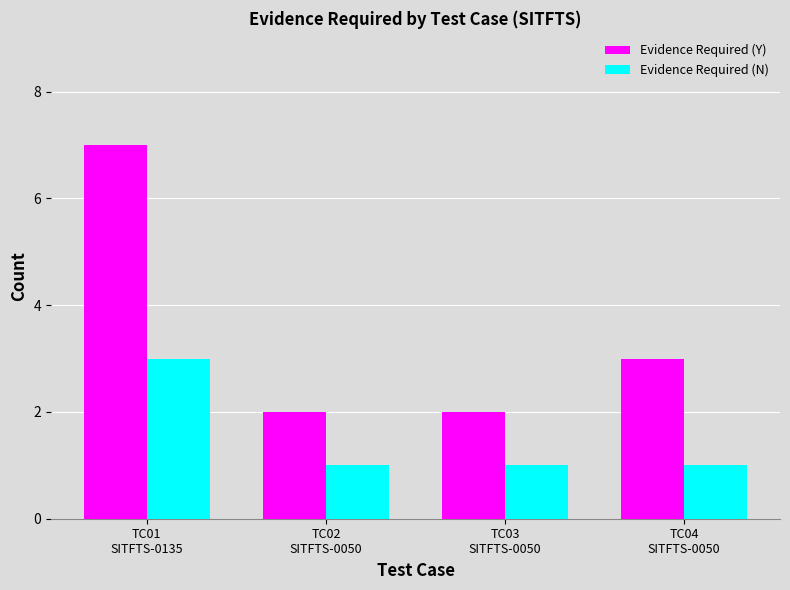

Count the Evidence Required (Y) values in the range 2 to 7.

4